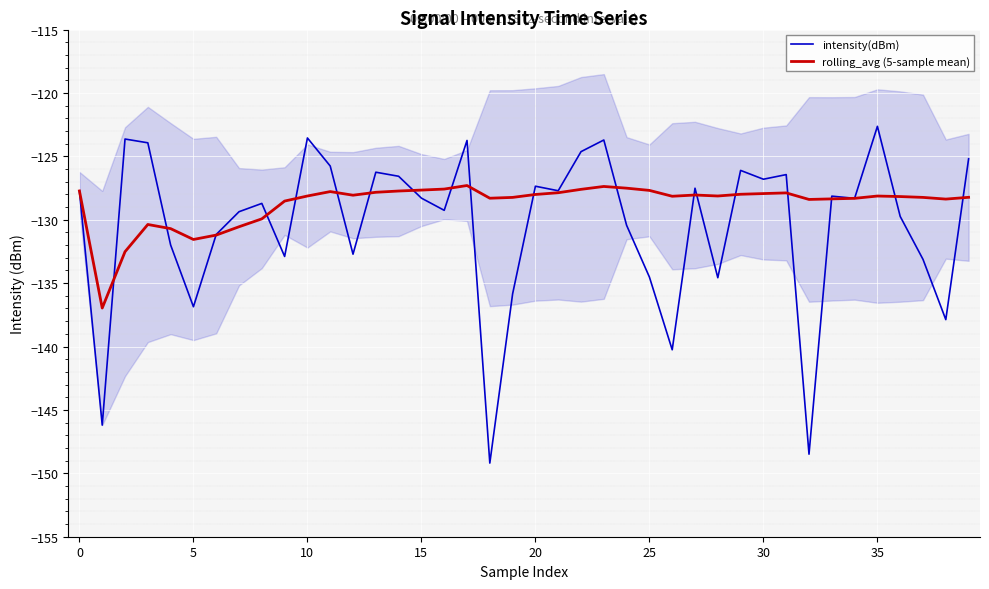

What is the maximum value shown in the chart?

-122.6